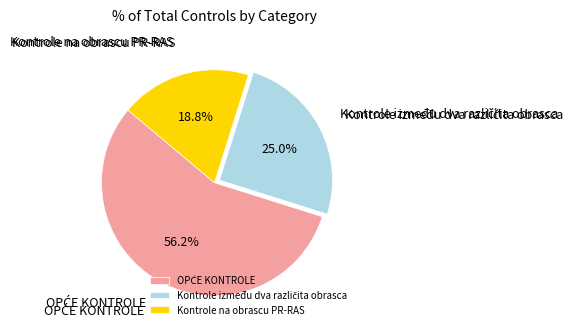

Which category has the smallest portion of the pie?

Kontrole na obrascu PR-RAS